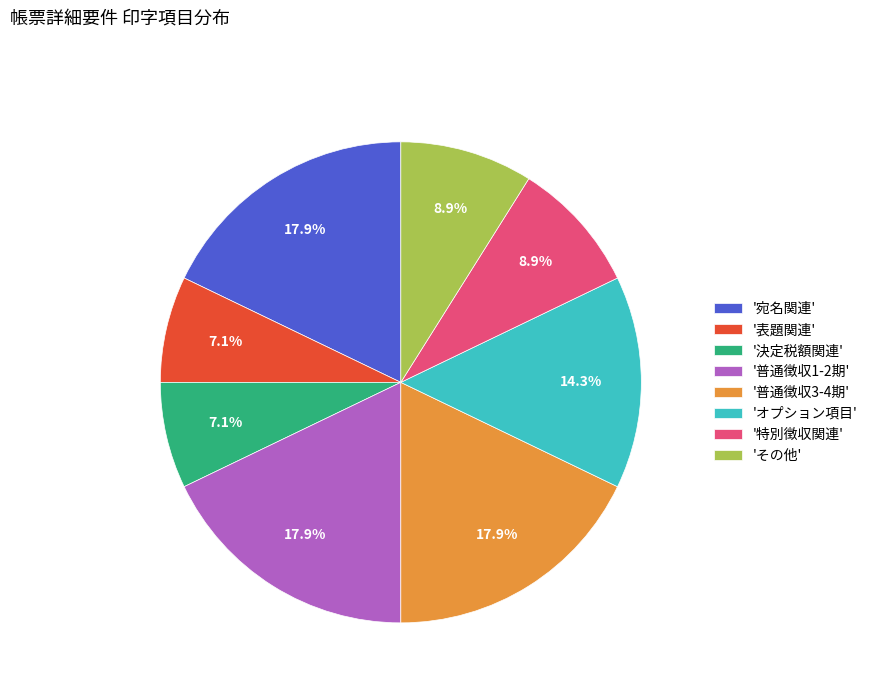

What percentage is NOT represented by '特別徴収関連'?

91.1%